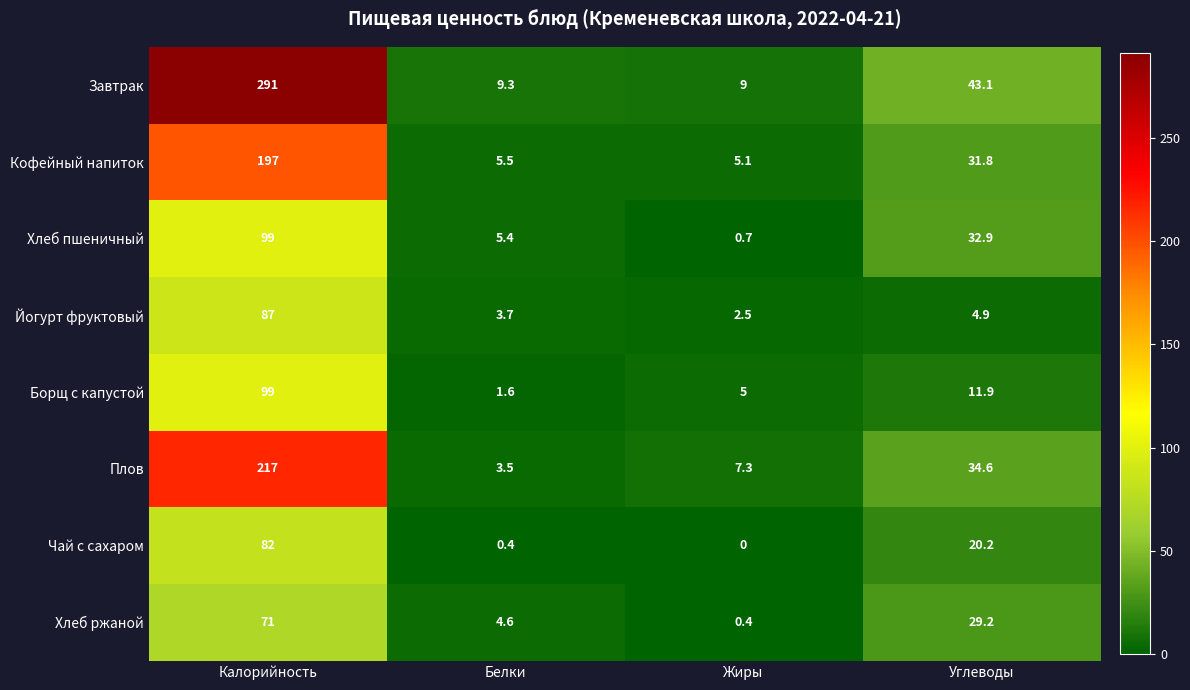

What is the total value across all series at Белки?

34.0